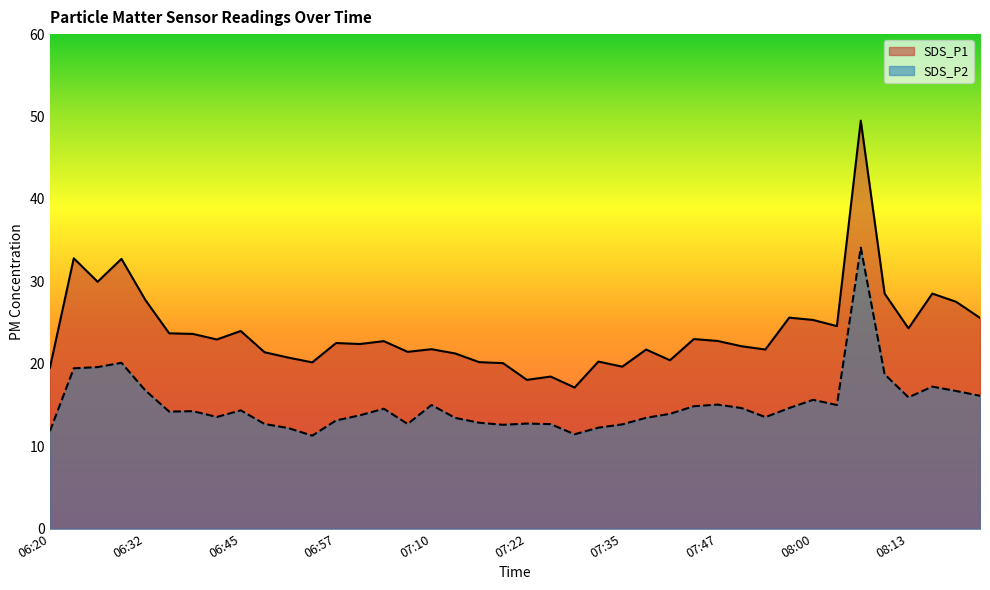

List the series in order of their overall mean, lowest first.

SDS_P2, SDS_P1